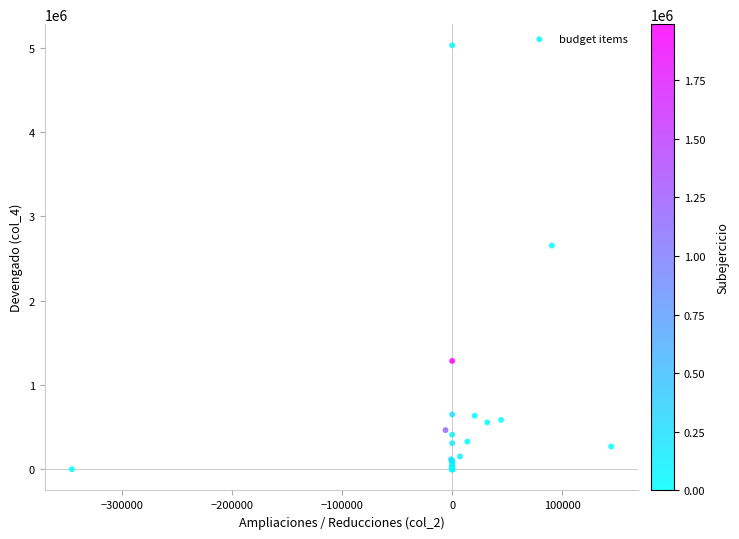

What Y value in the scatter plot is closest to 2514456?

2654042.4